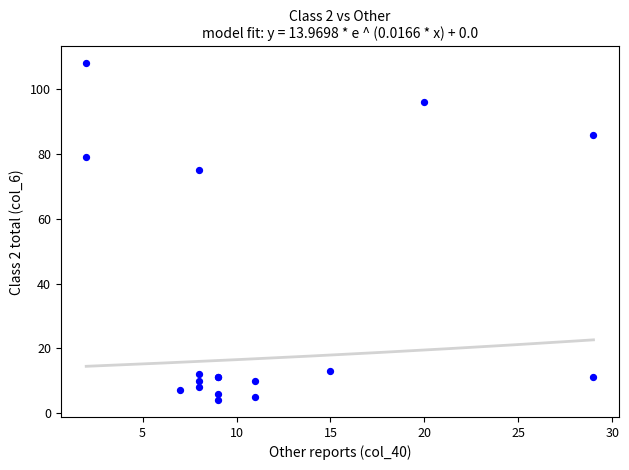

What Y value in the scatter plot is closest to 56?

75